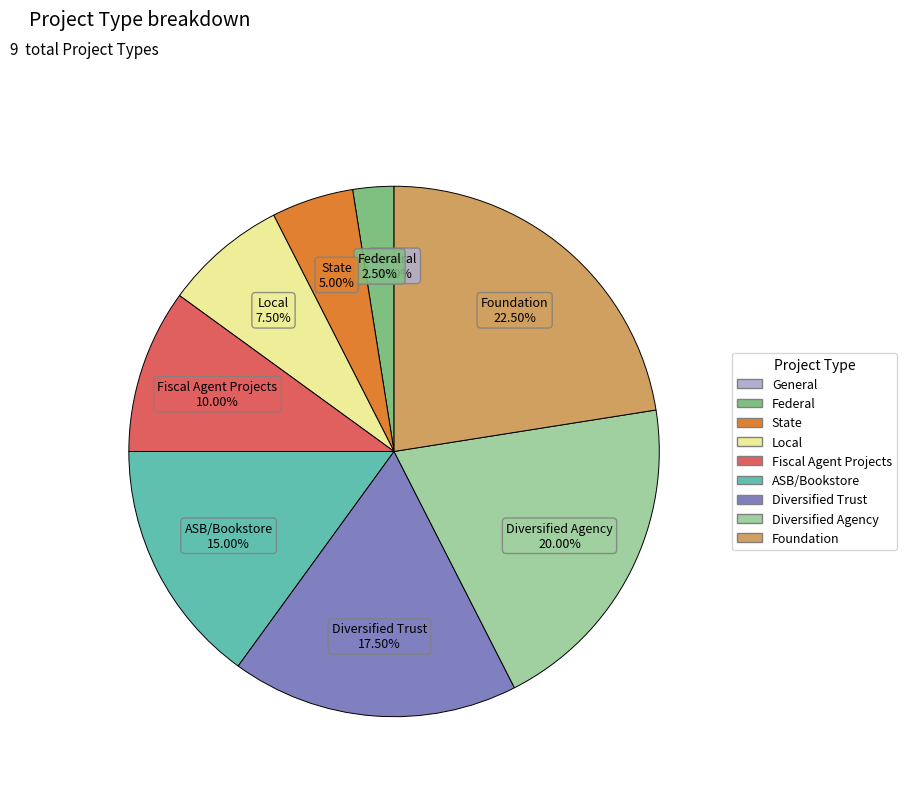

Do Local and Diversified Agency together represent more than half of the pie?

No